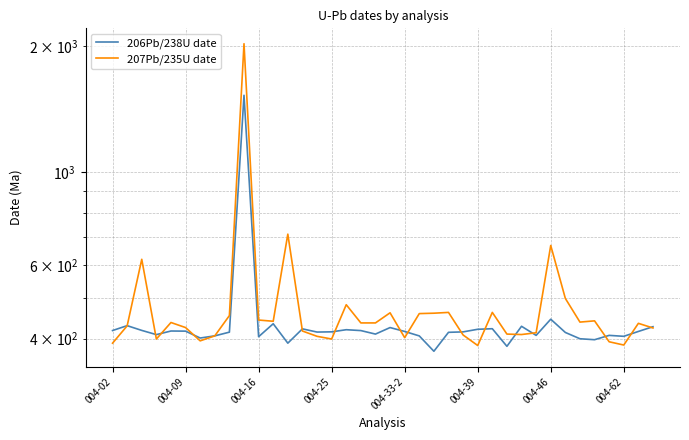

What is the label of the 7th point from the right?

31